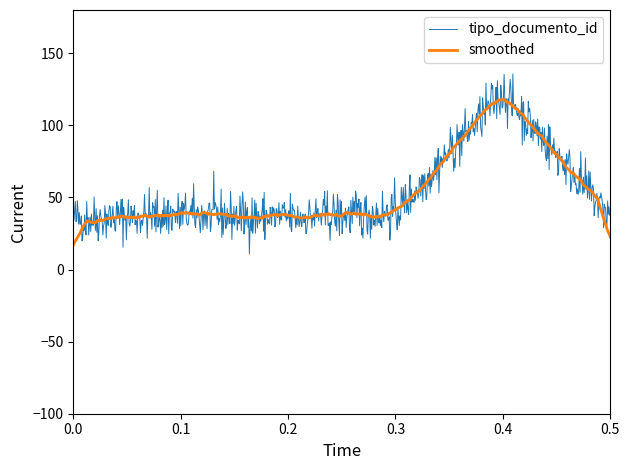

What is the minimum value for smoothed?

16.9